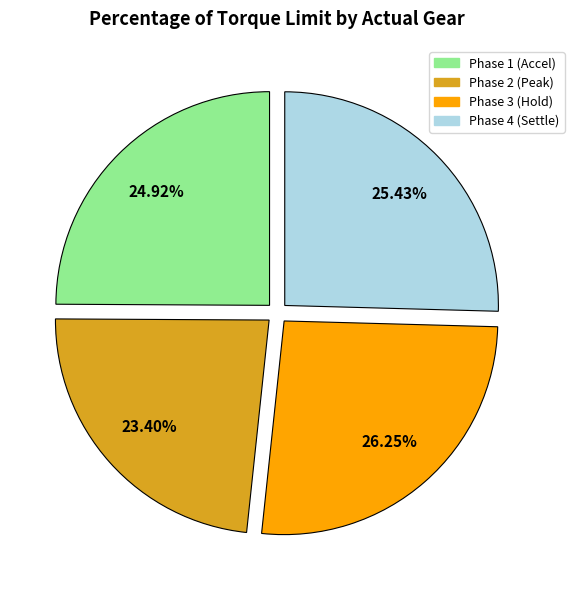

Do Phase 4 (Settle) and Phase 2 (Peak) together represent more than half of the pie?

No